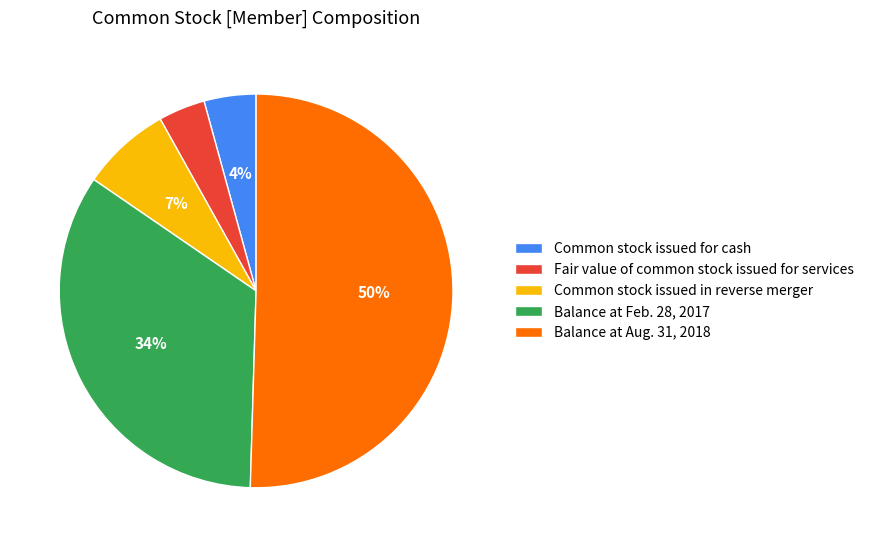

Is it true that Balance at Aug. 31, 2018 is 45% of the pie?

False